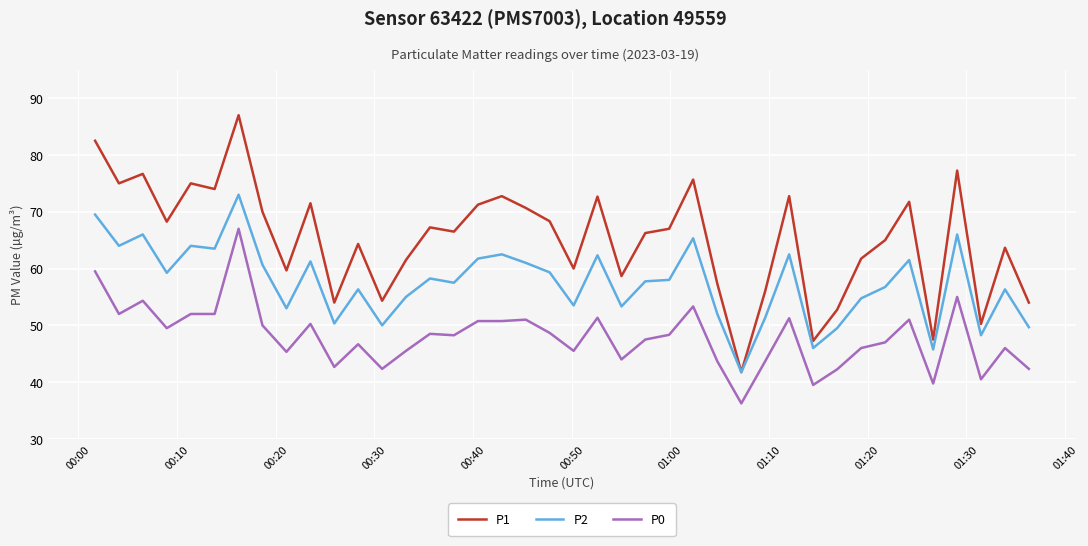

True or false: P2 and P0 intersect in this chart.

False